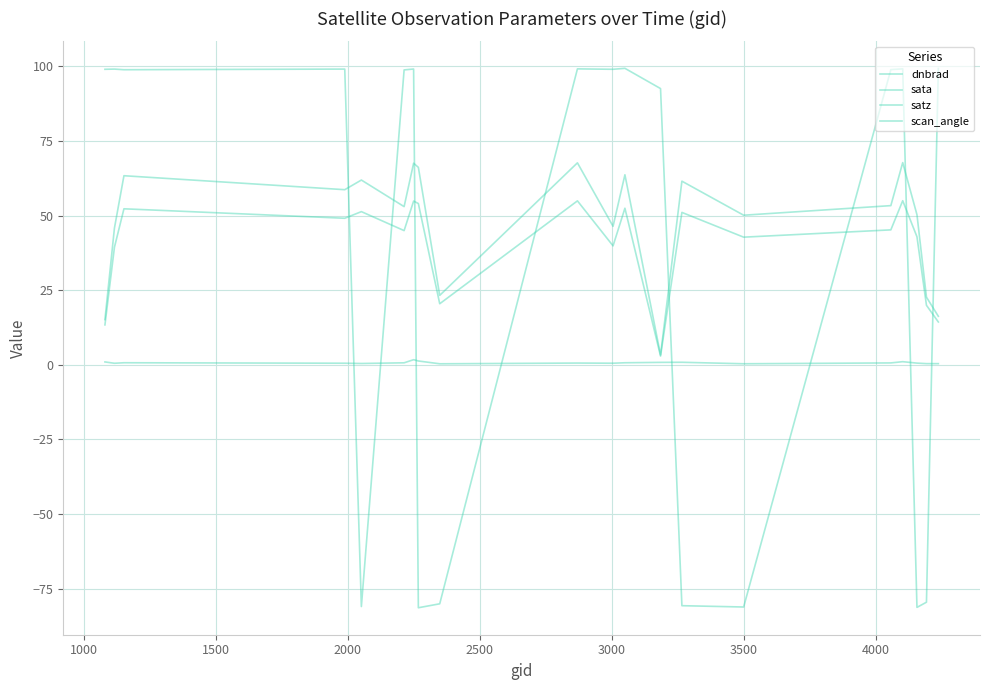

How many lines are shown in the chart?

4